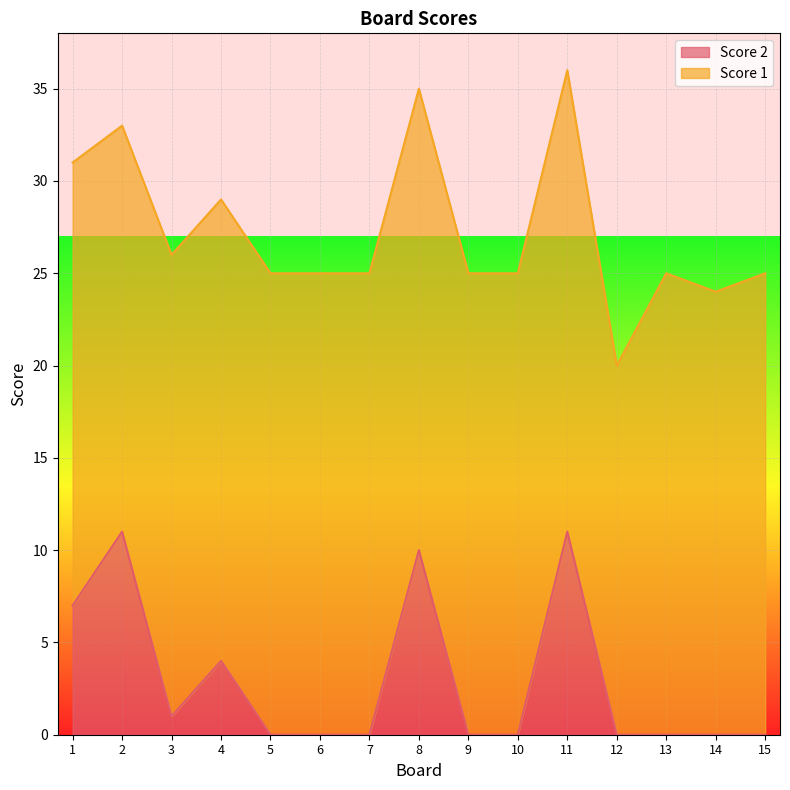

Which category has the lowest value across all series?

5